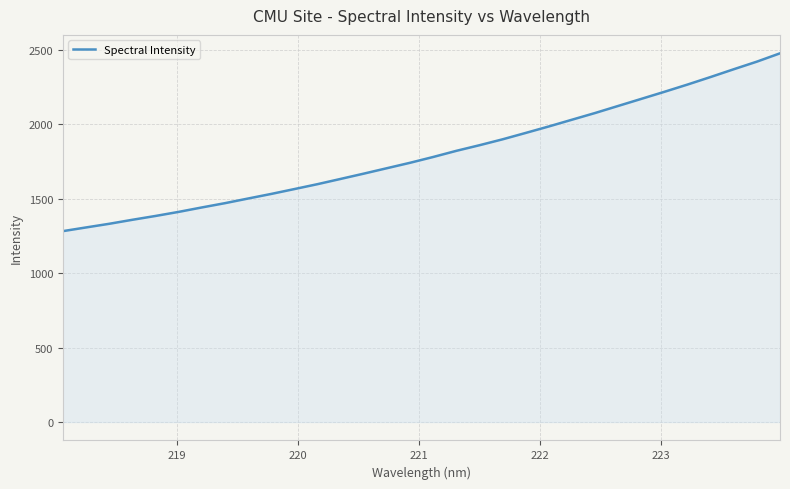

What is the maximum value shown in the chart?

2478.4